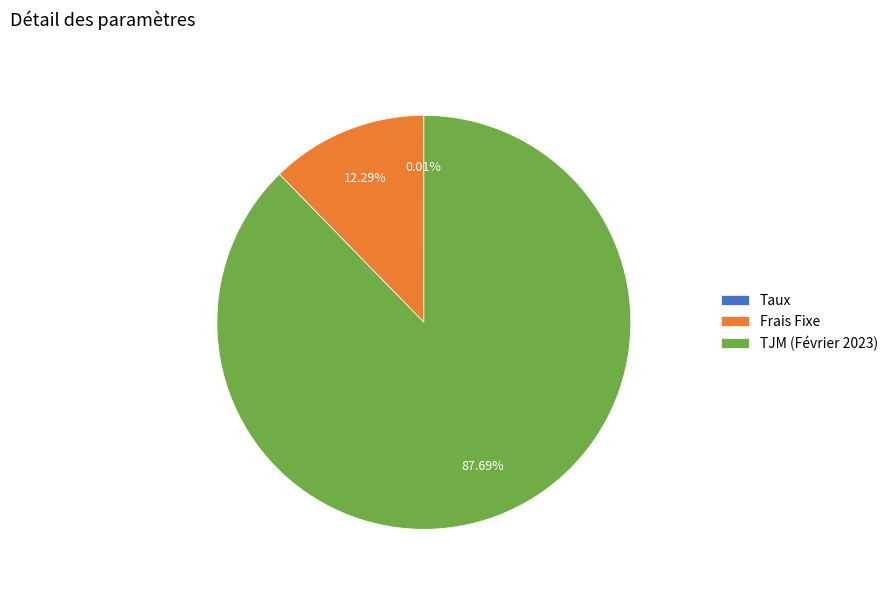

What is the majority slice?

TJM (Février 2023)